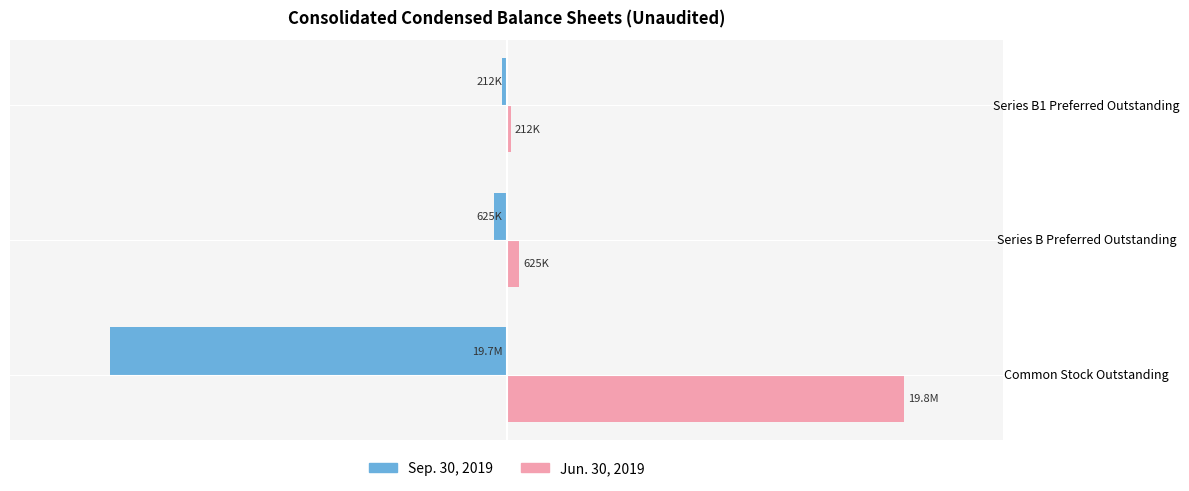

What are all the series names shown in the legend?

Sep. 30, 2019, Jun. 30, 2019